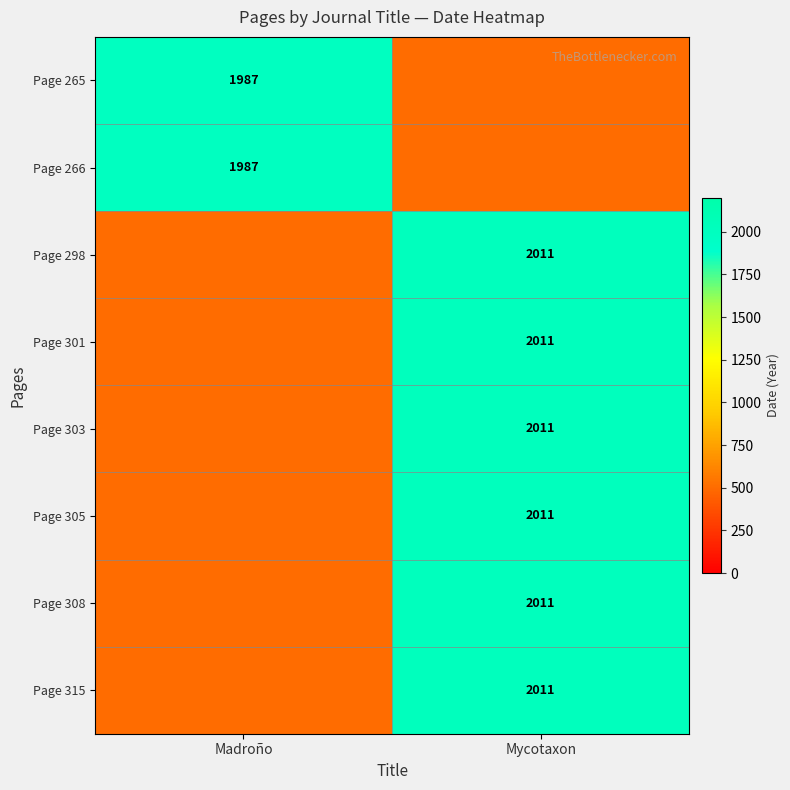

Is it true that Page 305 equals 559 at Mycotaxon?

False